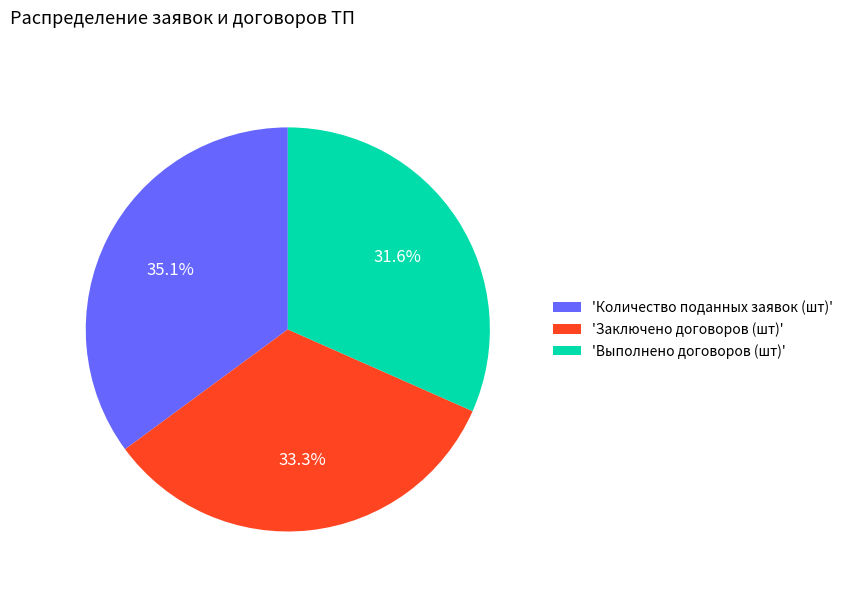

Does 'Количество поданных заявок (шт)' represent more than half of the total?

No